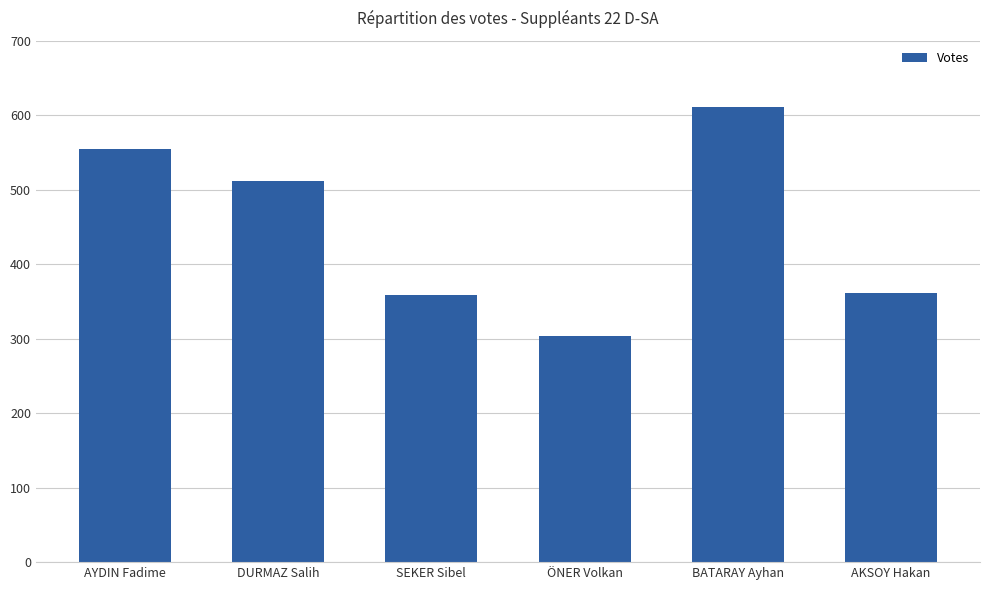

Is it true that the value at SEKER Sibel is 243?

False